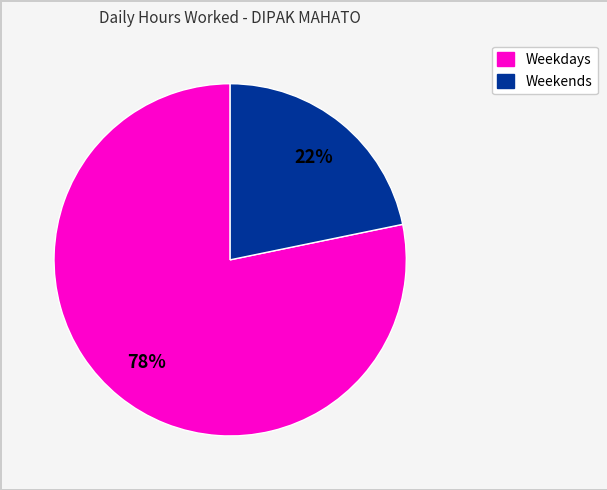

To the nearest percent, what is the difference between the largest and smallest slice percentages?

56%